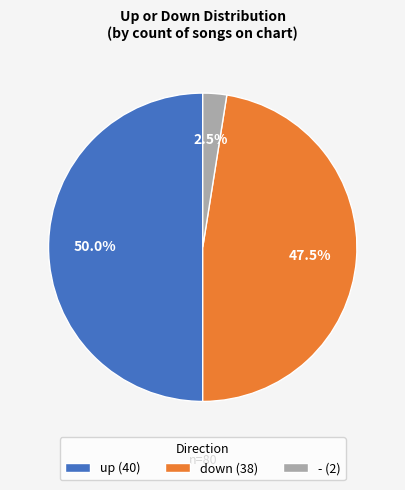

Between down and up, which is larger?

up